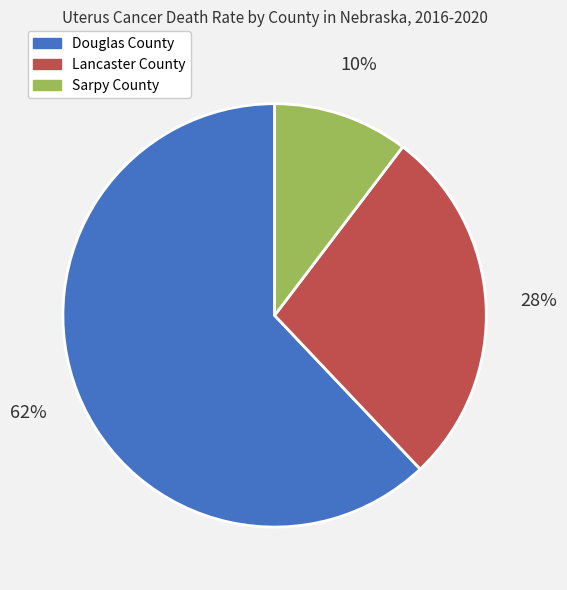

Is it true that Douglas County is 52% of the pie?

False